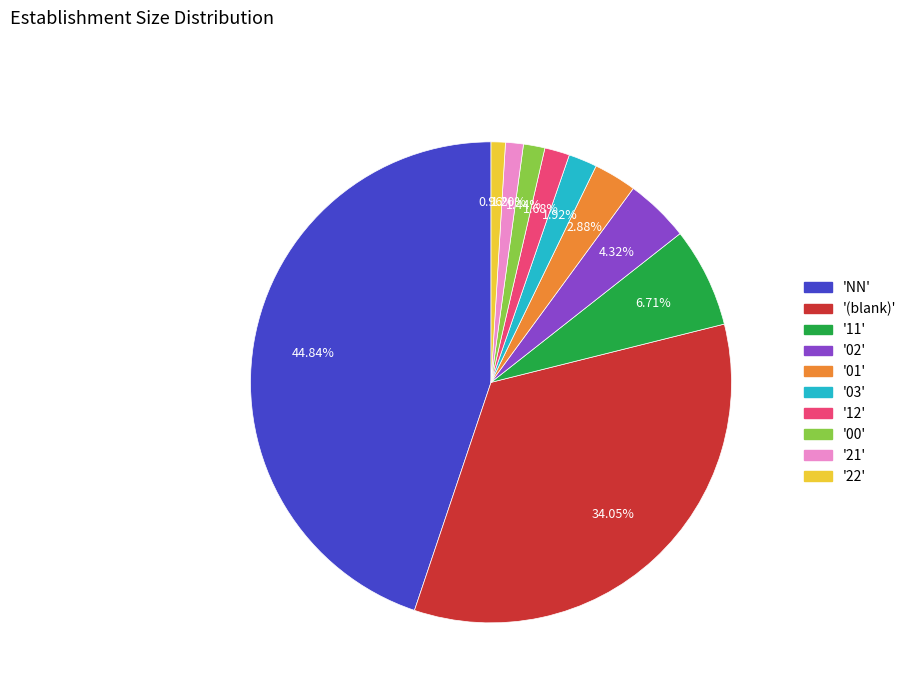

Do '02' and '03' together represent more than half of the pie?

No